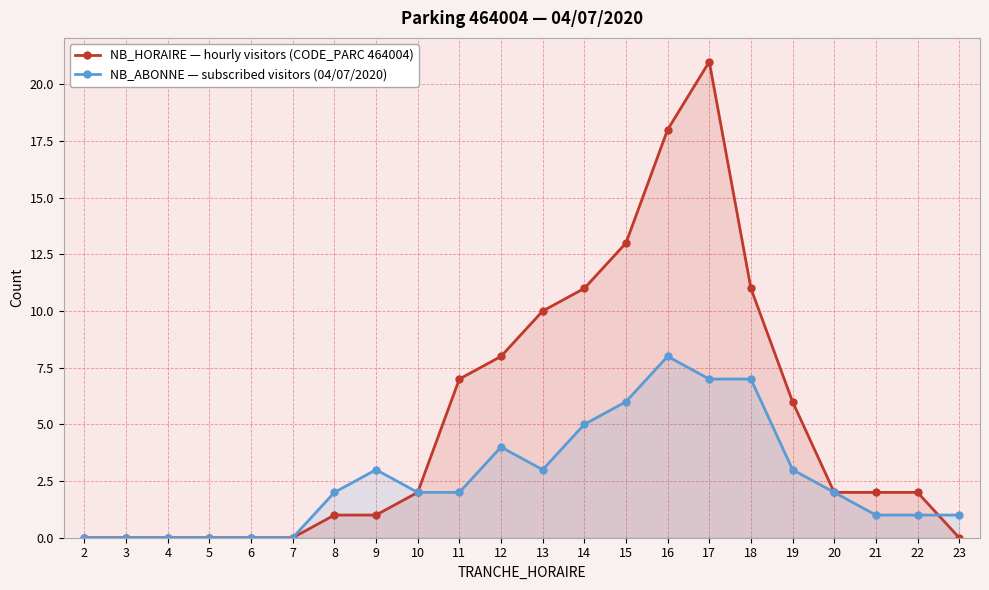

The NB_HORAIRE series shows 11 at 11. True or false?

False